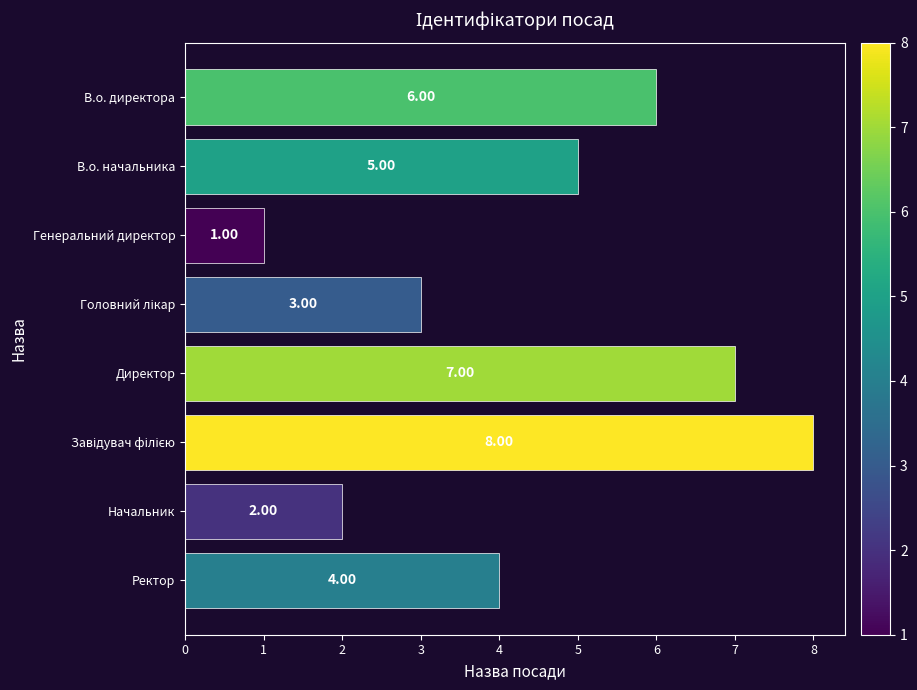

What is the change in value from В.о. начальника to Директор?

+2